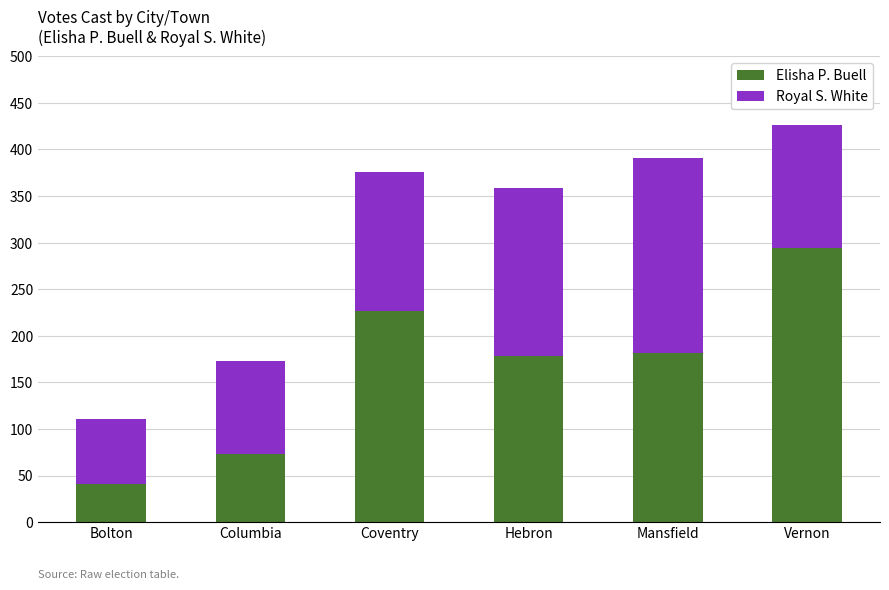

What value does the Elisha P. Buell series have at Coventry, to the nearest 5?

225